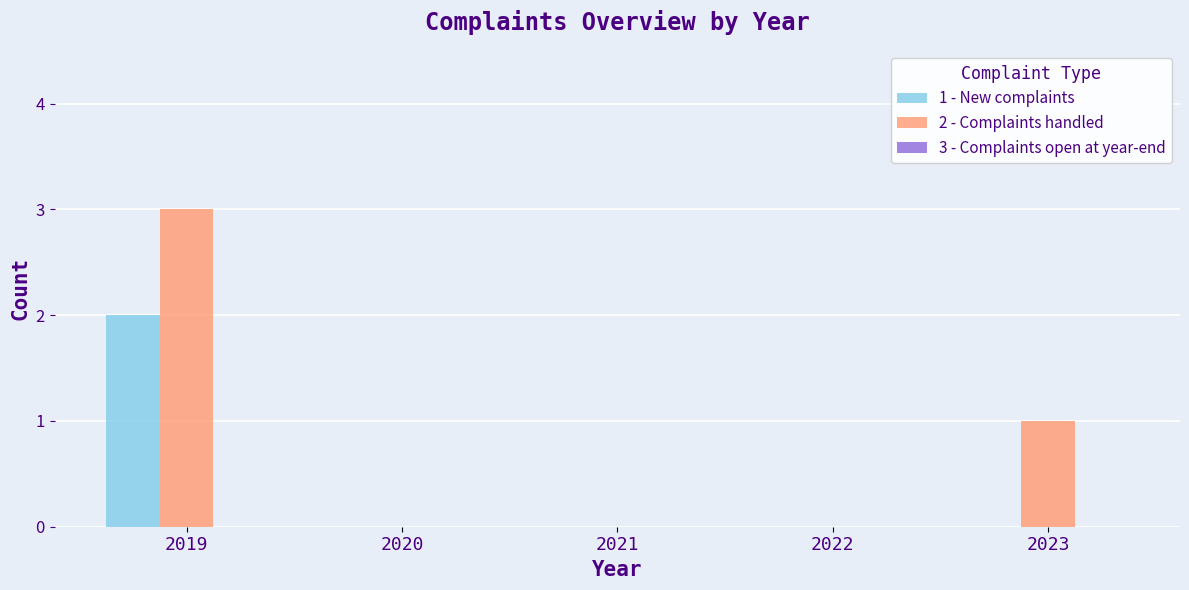

At which category is the sum across all series the highest?

2019